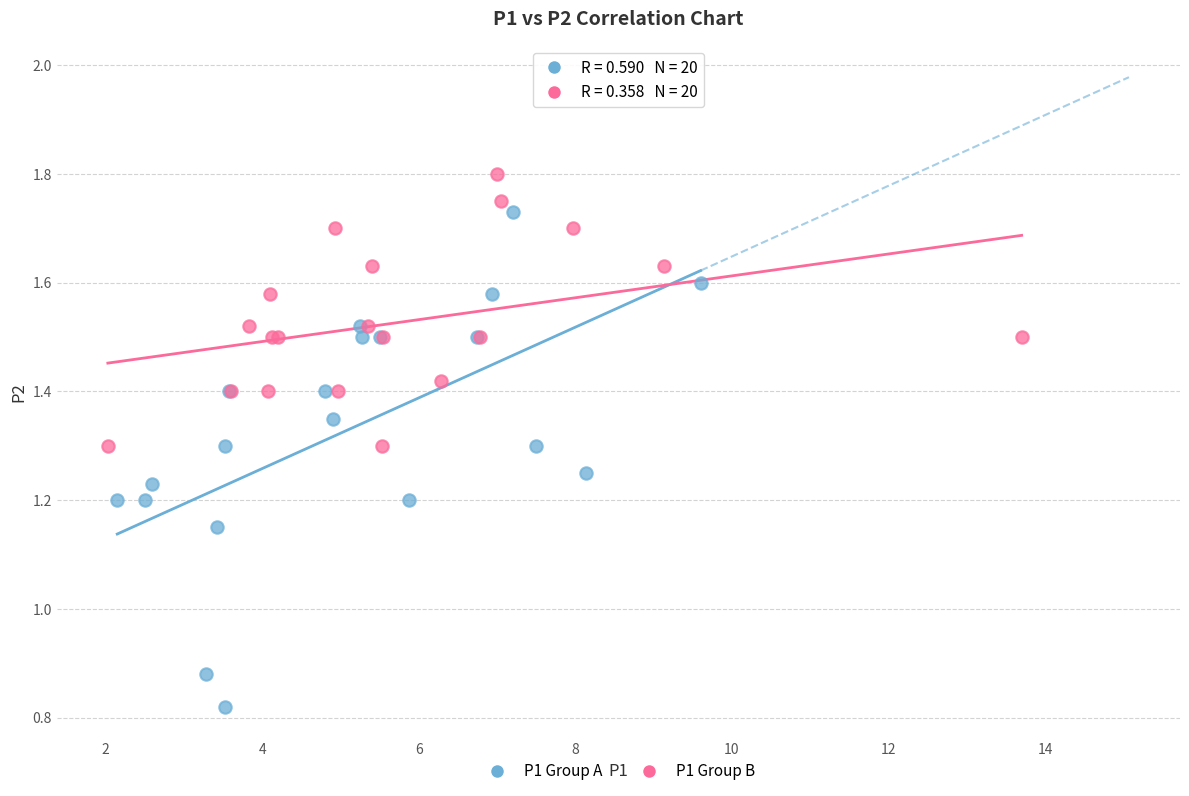

Which series reaches the minimum Y coordinate?

P1 Group A